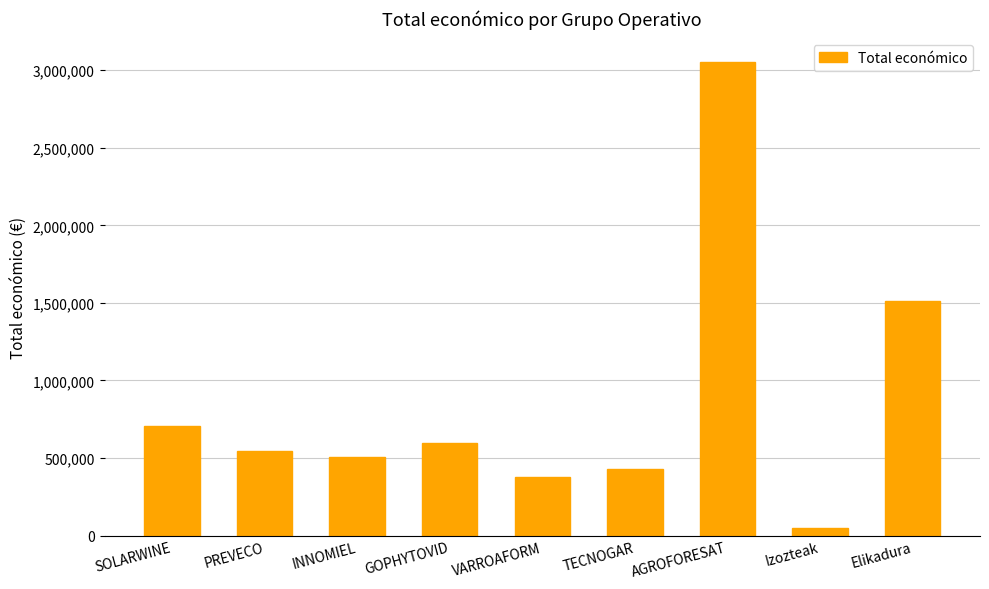

At which label is the value closest to 1551814?

Elikadura